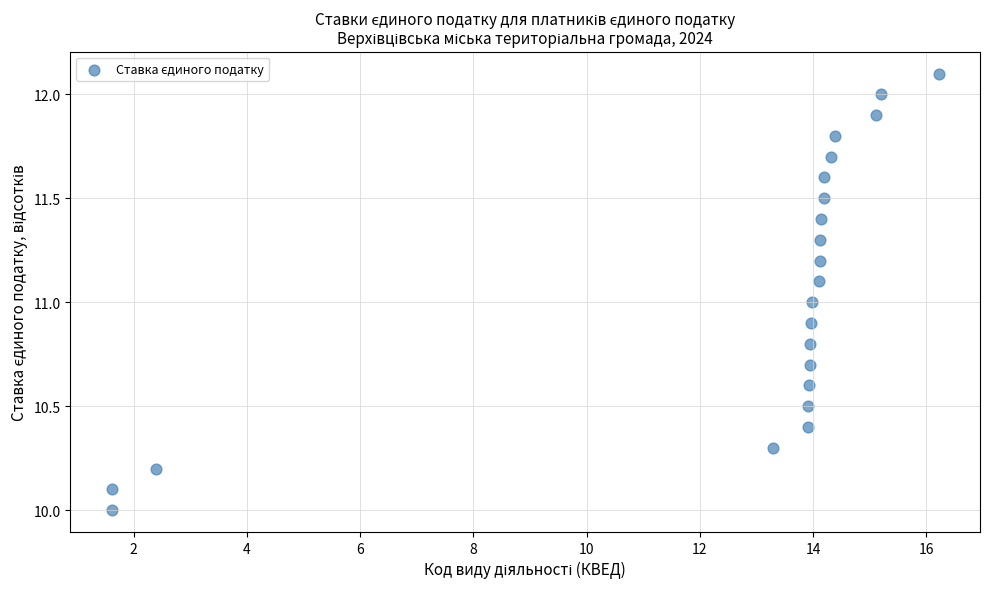

What is the range of Y values (max minus min)?

2.1